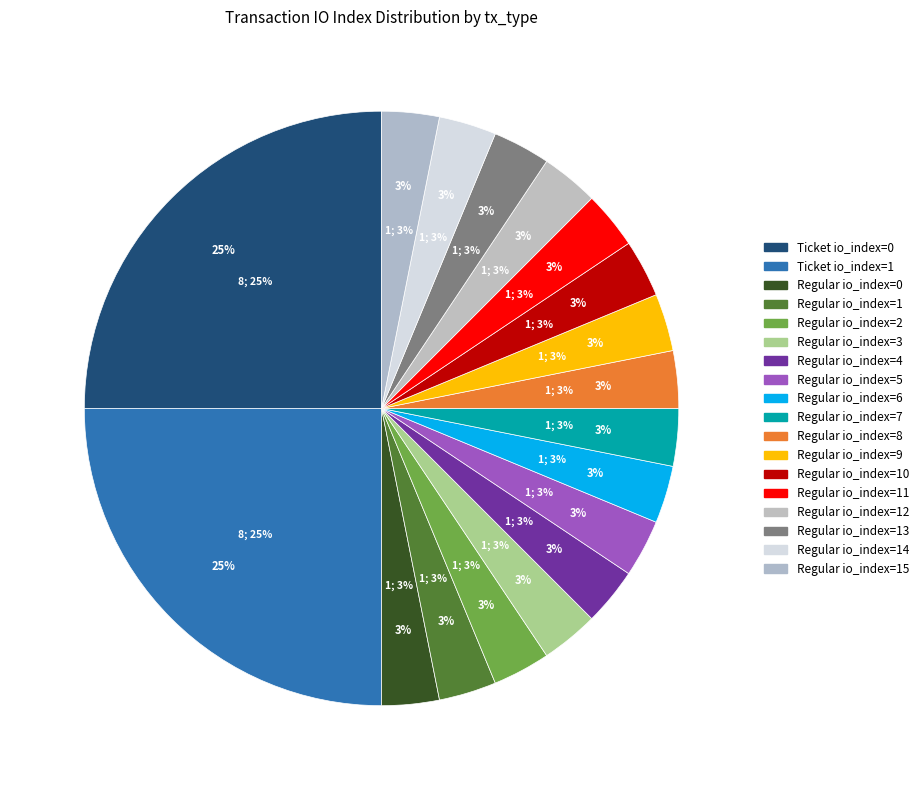

How many slices are in this pie chart?

18